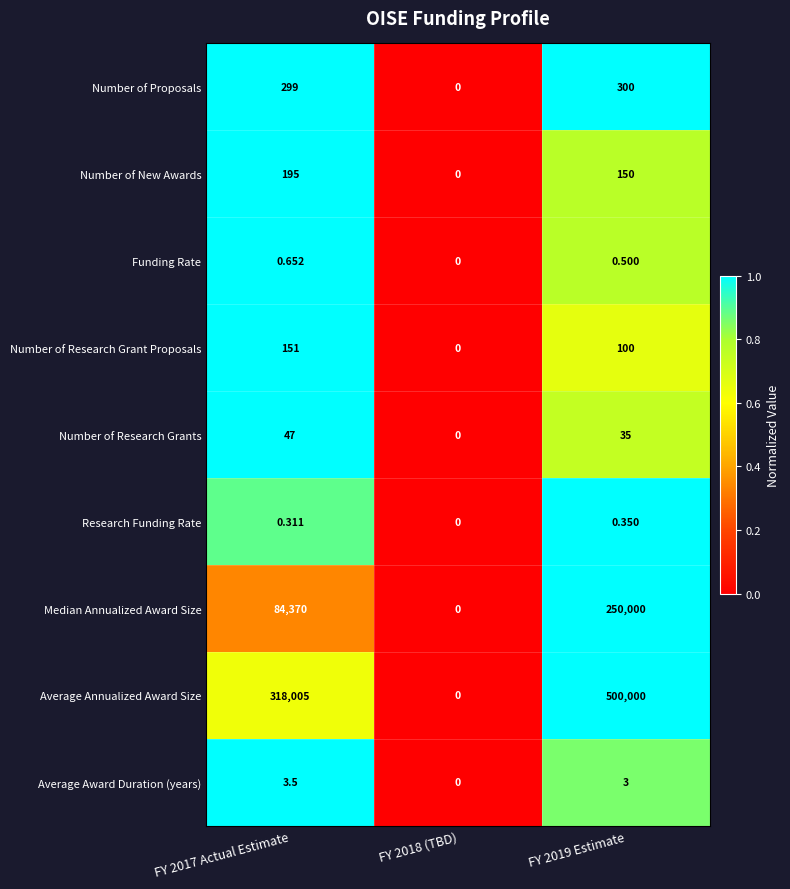

Rank the series by their maximum value, from lowest to highest.

Research Funding Rate, Funding Rate, Average Award Duration (years), Number of Research Grants, Number of Research Grant Proposals, Number of New Awards, Number of Proposals, Median Annualized Award Size, Average Annualized Award Size